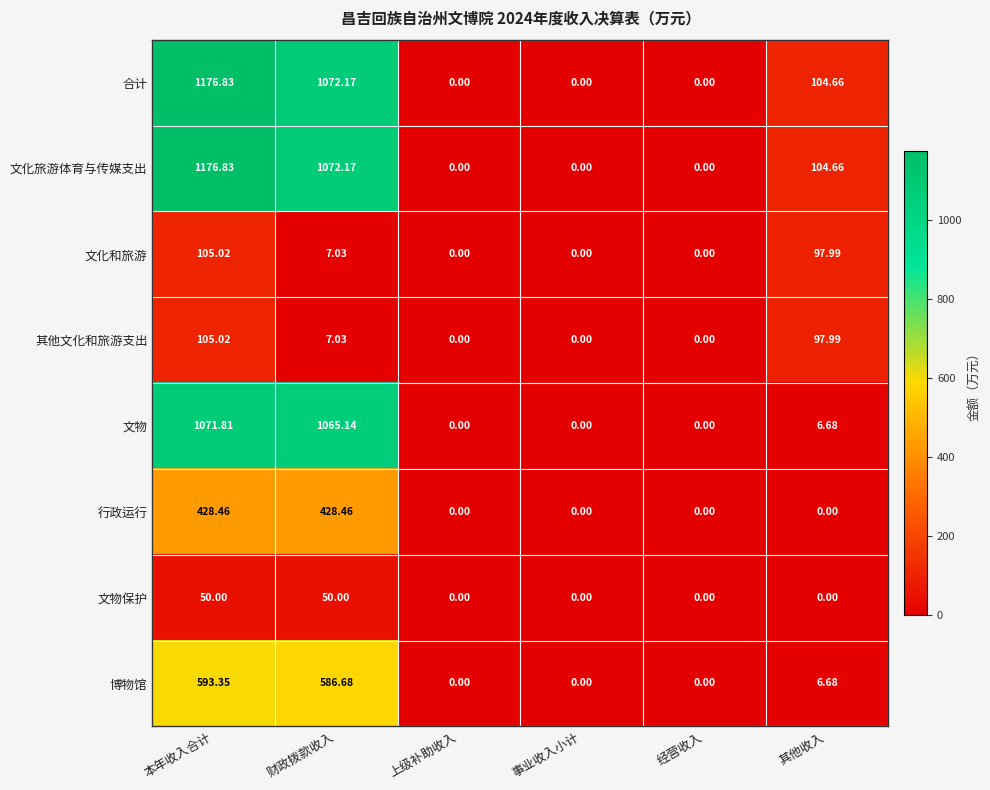

At which category is the sum across all series the highest?

本年收入合计